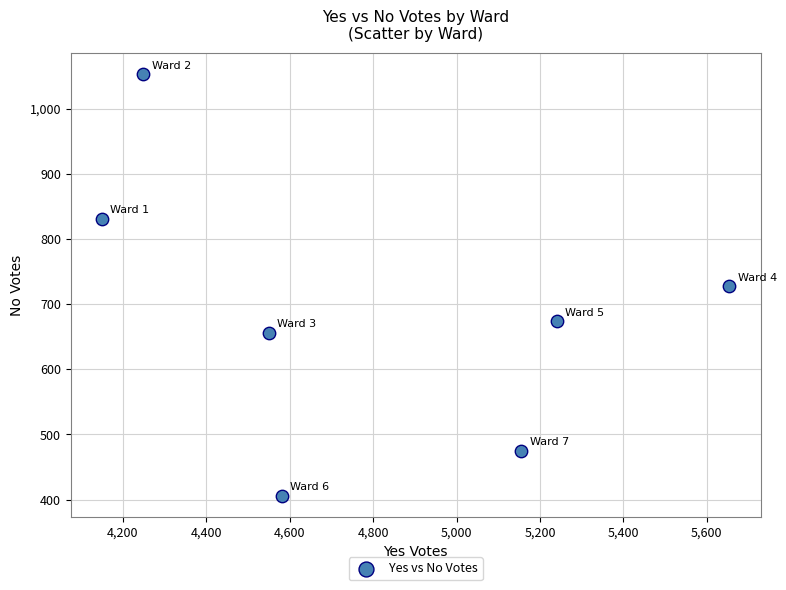

What is the range of X values (max minus min)?

1504